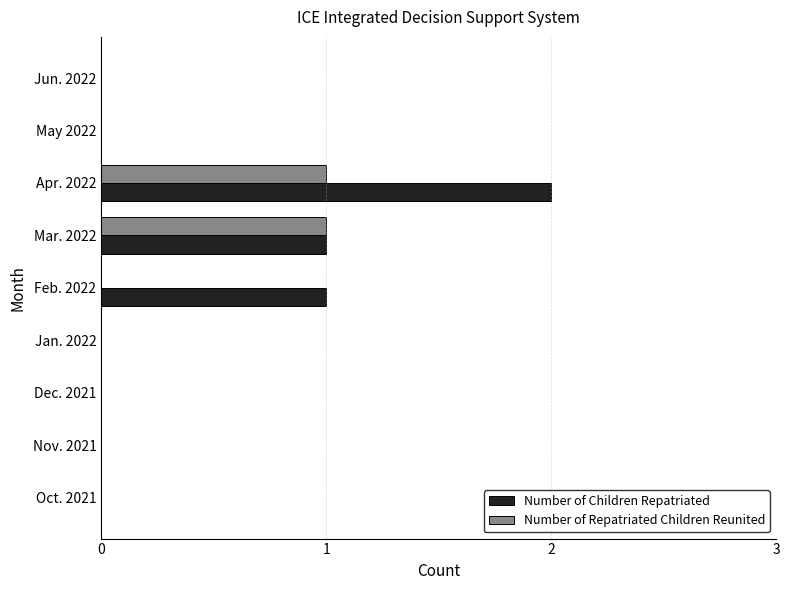

Which series has the largest total across all categories?

Number of Children Repatriated